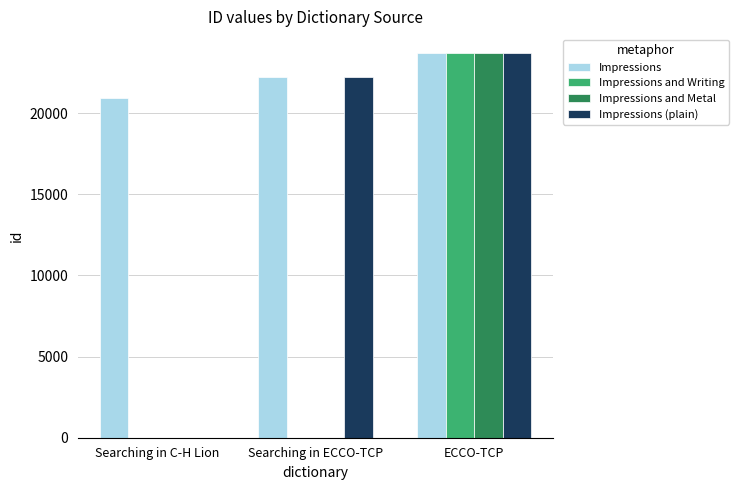

How many categories are shown in the chart?

3